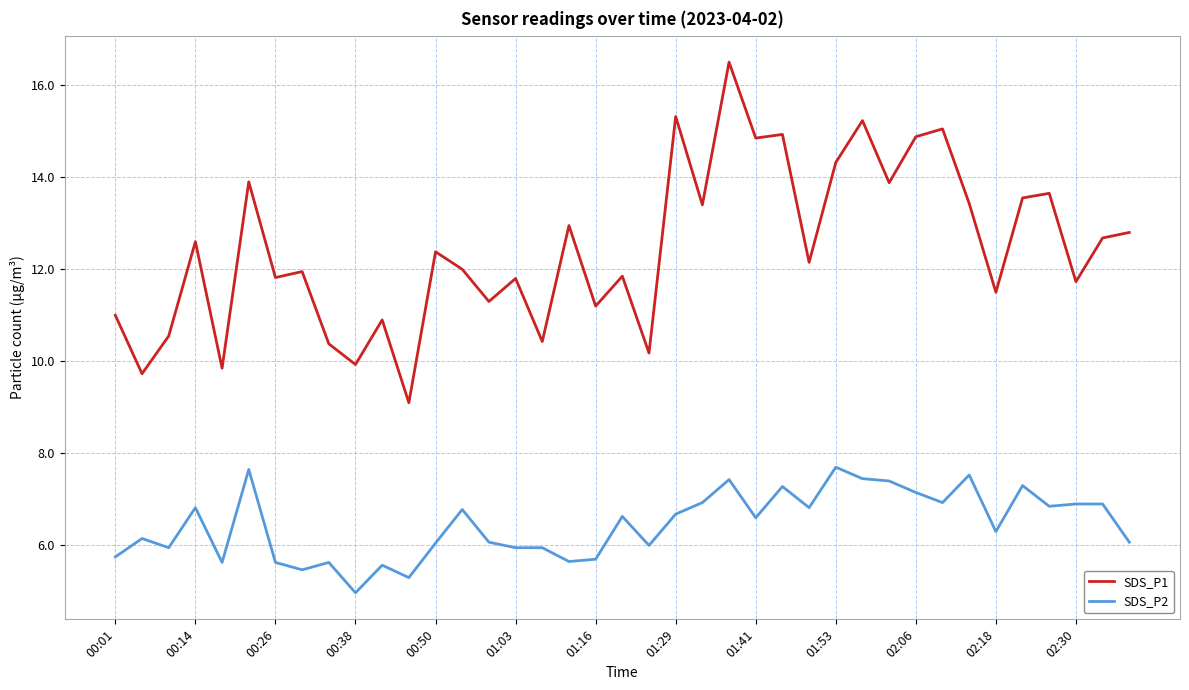

Which series has the largest range (max minus min)?

SDS_P1